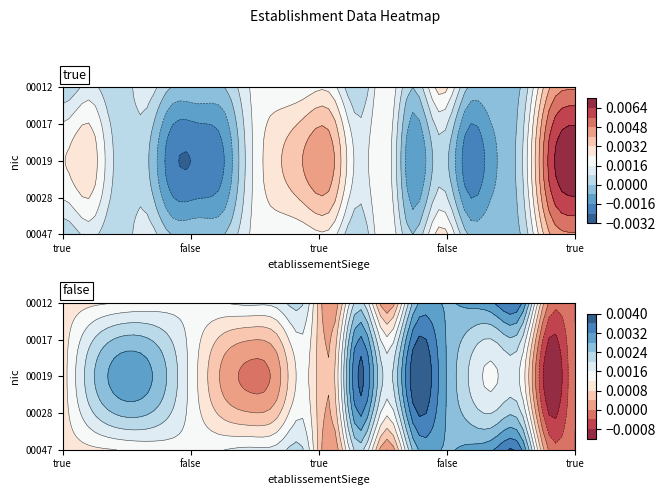

What is the sum of all false values?

47